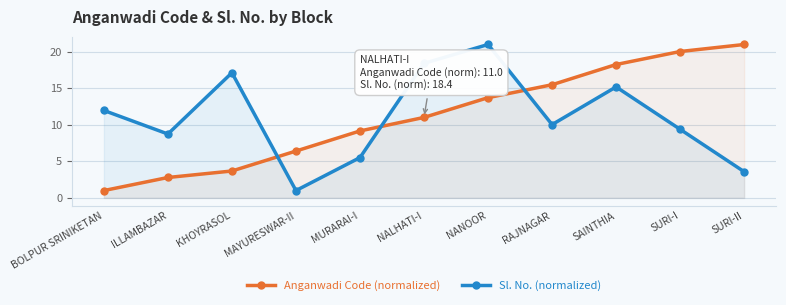

What is the minimum value for Sl. No. (normalized)?

1.0